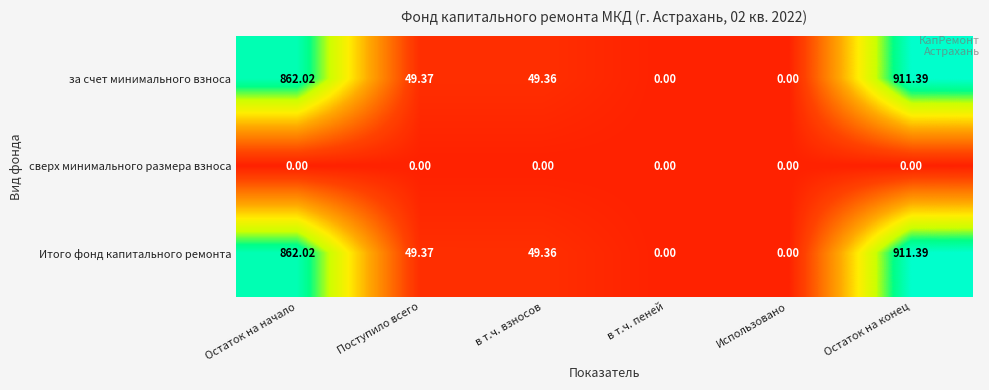

How many series are shown in this chart?

3